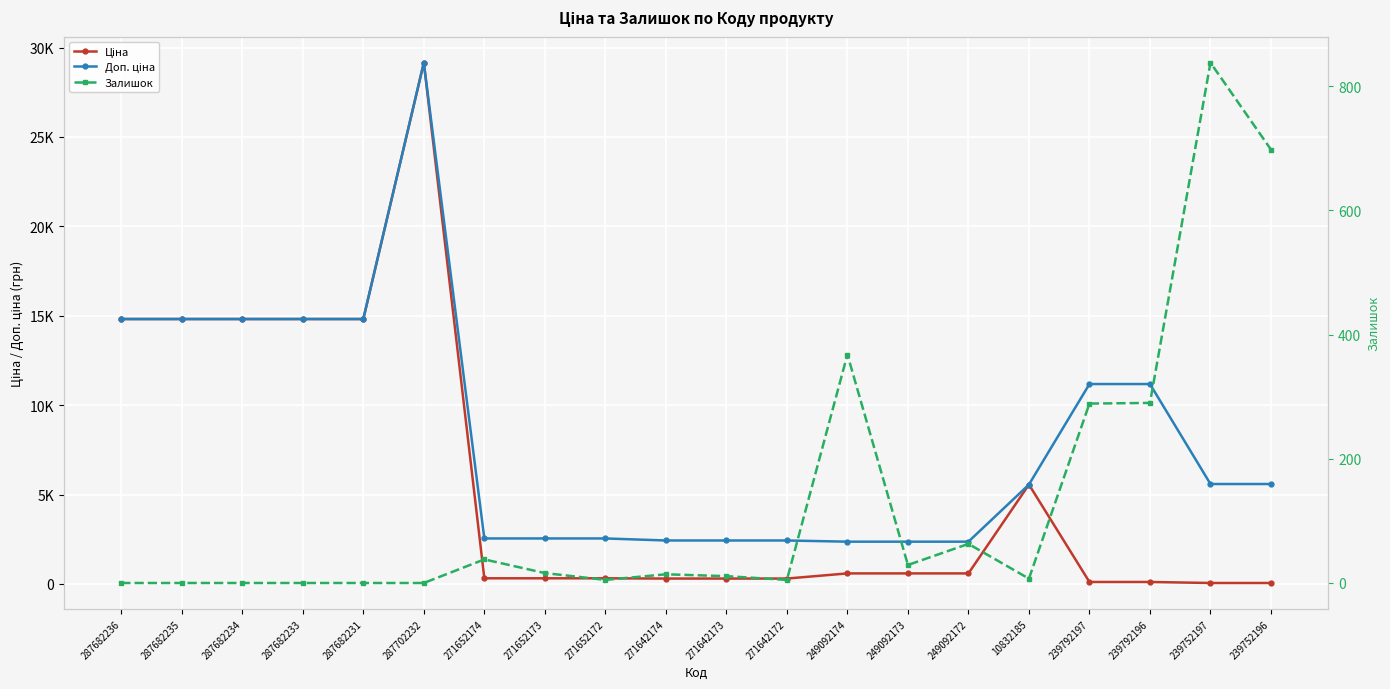

Which series has the widest spread of values?

Ціна